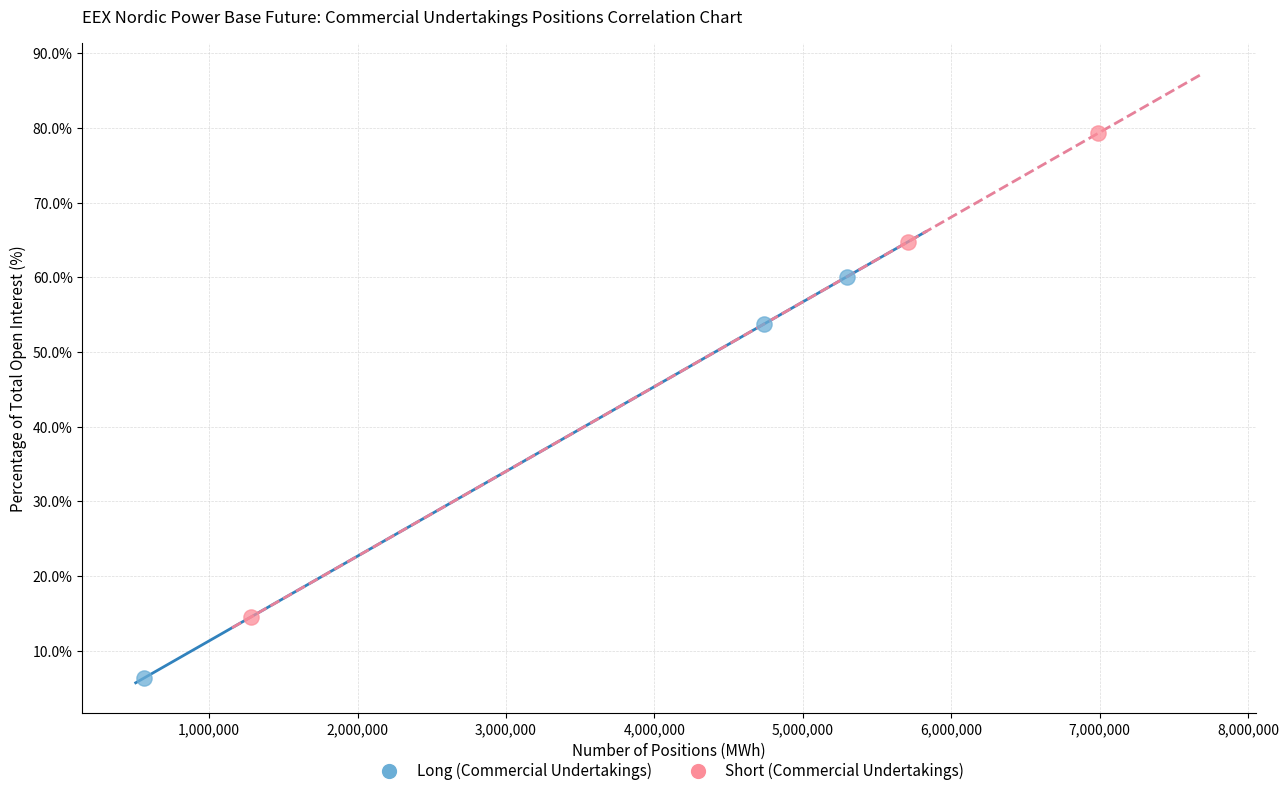

Which series has the largest Y range (max minus min)?

Short (Commercial Undertakings)